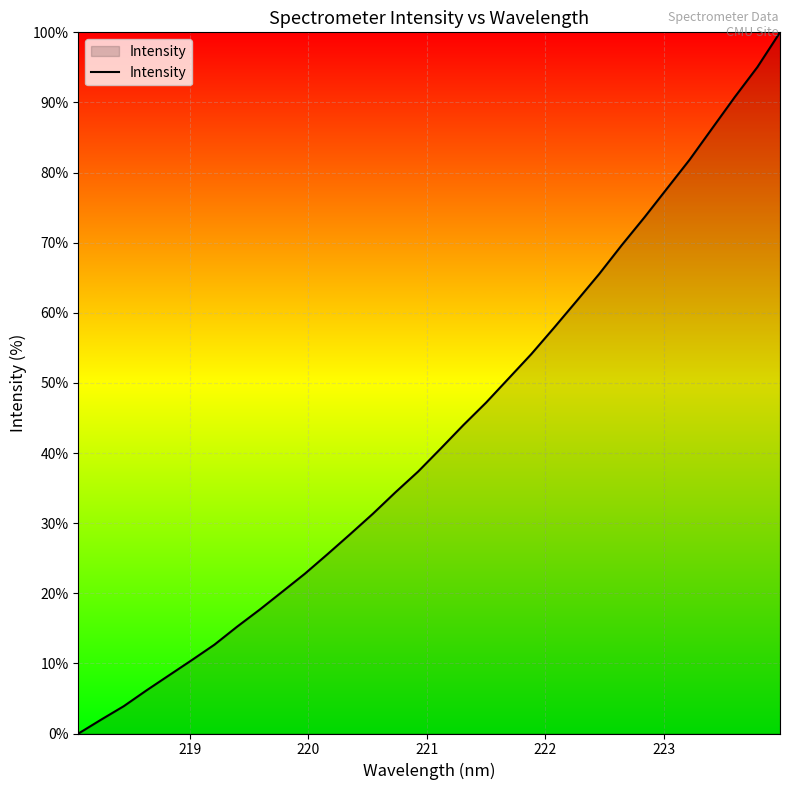

What is the greatest value displayed?

100.0